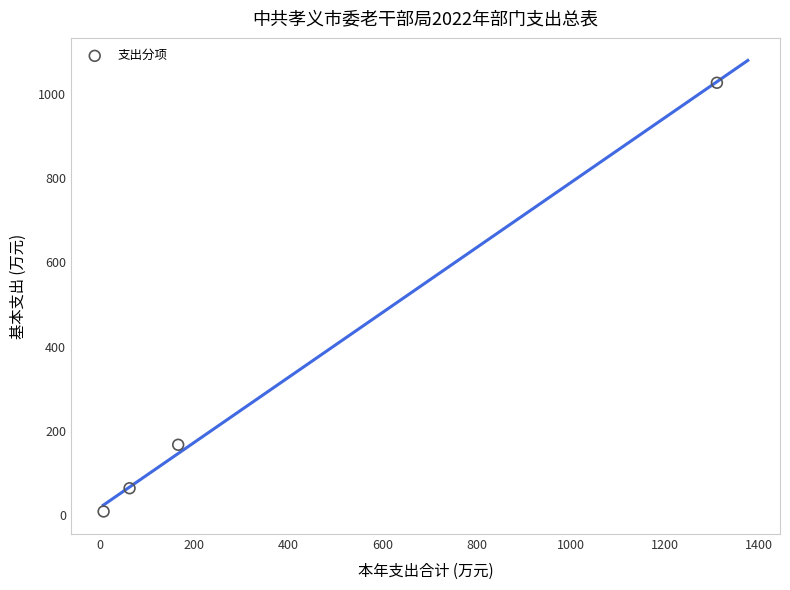

What Y value in the scatter plot is closest to 517?

166.8